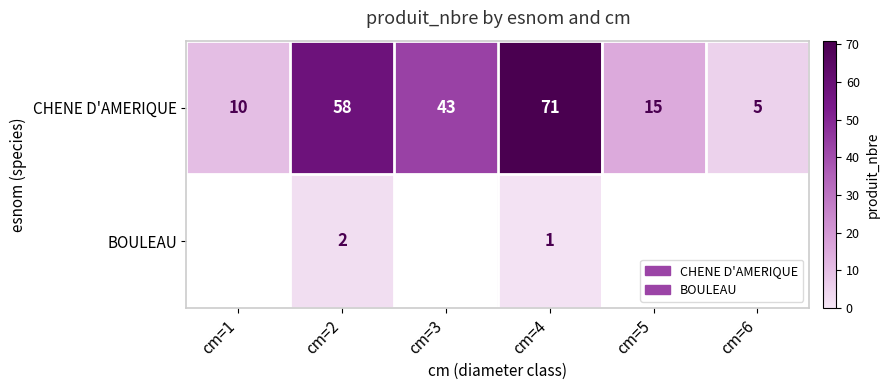

Is it true that CHENE D'AMERIQUE equals 5 at cm=6?

True